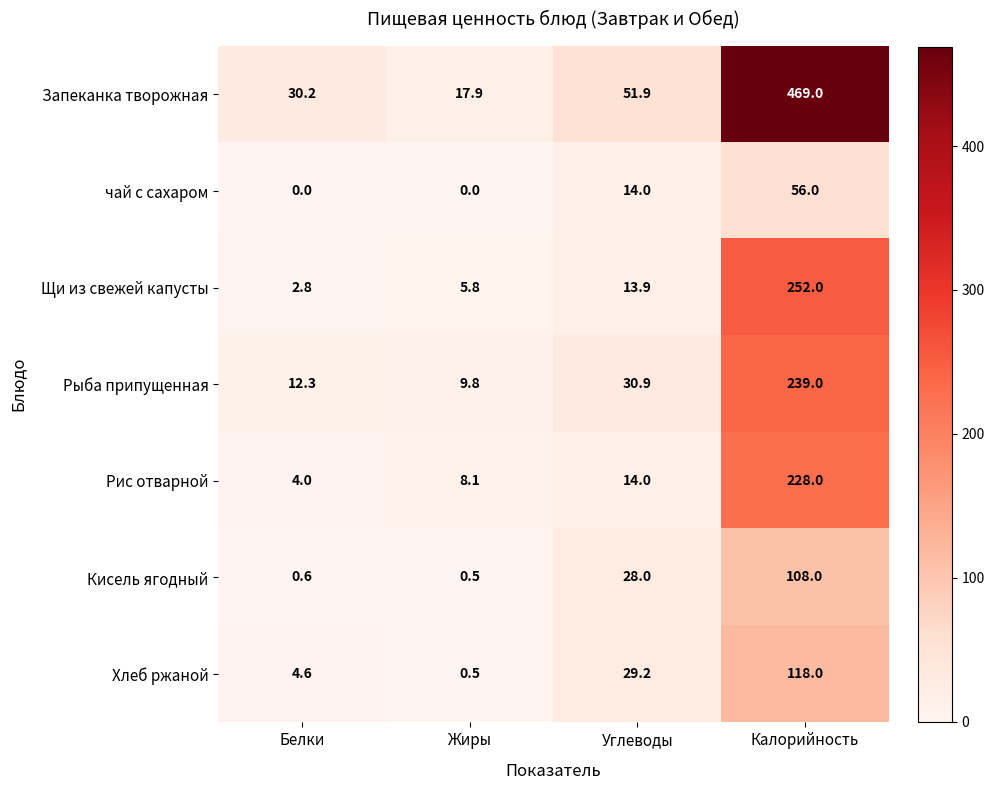

Between Жиры and Углеводы, which series saw the biggest shift?

Запеканка творожная